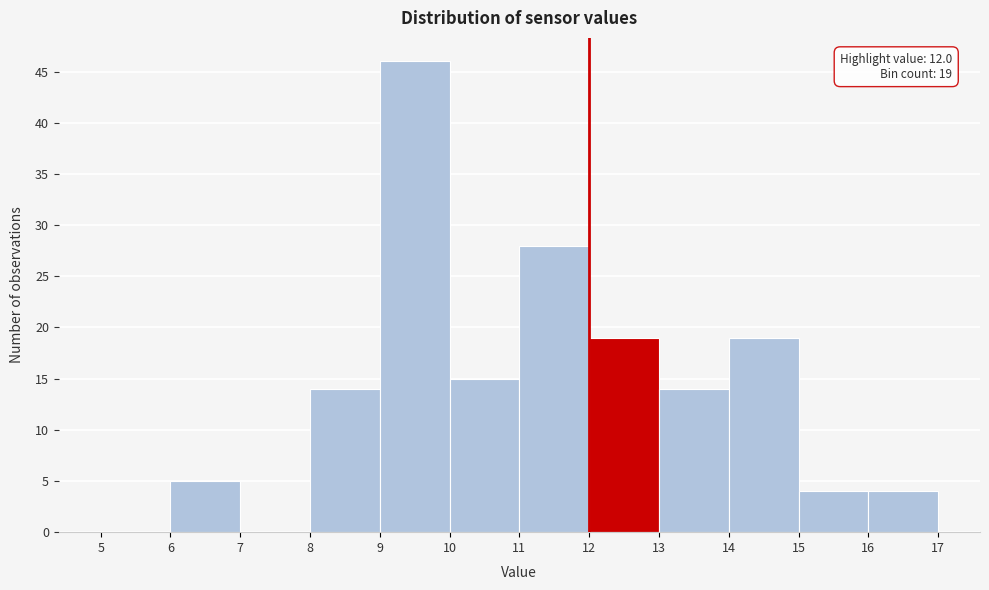

Over which range of the x-axis is the bar tallest?

9 to 10